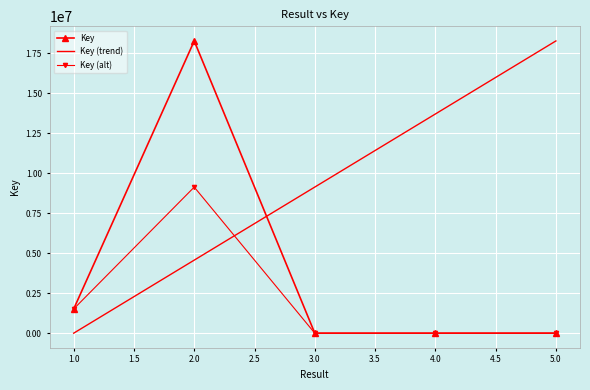

Which series has the largest total across all categories?

Key (trend)